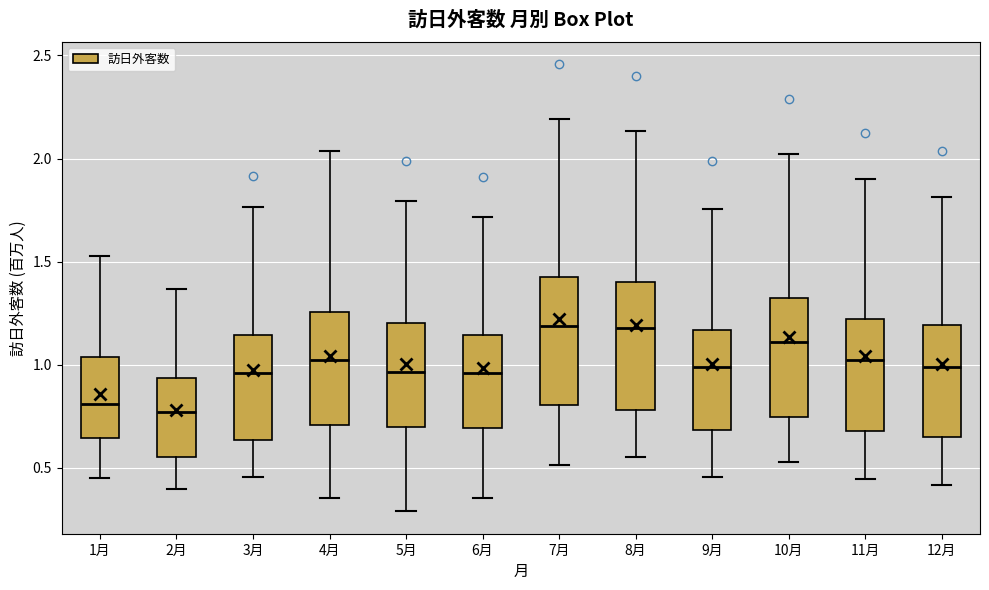

Reading left to right, transcribe this box plot: for each box, give where its median line is, the range the box spans, and where its two whiskers end, as read against the y-axis. The values are not printed on the chart, so give them approximately, as read against the axis.

1月: median 0.80, box 0.65 to 1.05, whiskers 0.45 to 1.55
2月: median 0.75, box 0.55 to 0.95, whiskers 0.40 to 1.35
3月: median 0.95, box 0.65 to 1.15, whiskers 0.45 to 1.75
4月: median 1.00, box 0.70 to 1.25, whiskers 0.35 to 2.05
5月: median 0.95, box 0.70 to 1.20, whiskers 0.30 to 1.80
6月: median 0.95, box 0.70 to 1.15, whiskers 0.35 to 1.70
7月: median 1.20, box 0.80 to 1.45, whiskers 0.50 to 2.20
8月: median 1.20, box 0.80 to 1.40, whiskers 0.55 to 2.15
9月: median 1.00, box 0.70 to 1.15, whiskers 0.45 to 1.75
10月: median 1.10, box 0.75 to 1.30, whiskers 0.55 to 2.00
11月: median 1.00, box 0.70 to 1.20, whiskers 0.45 to 1.90
12月: median 1.00, box 0.65 to 1.20, whiskers 0.40 to 1.80